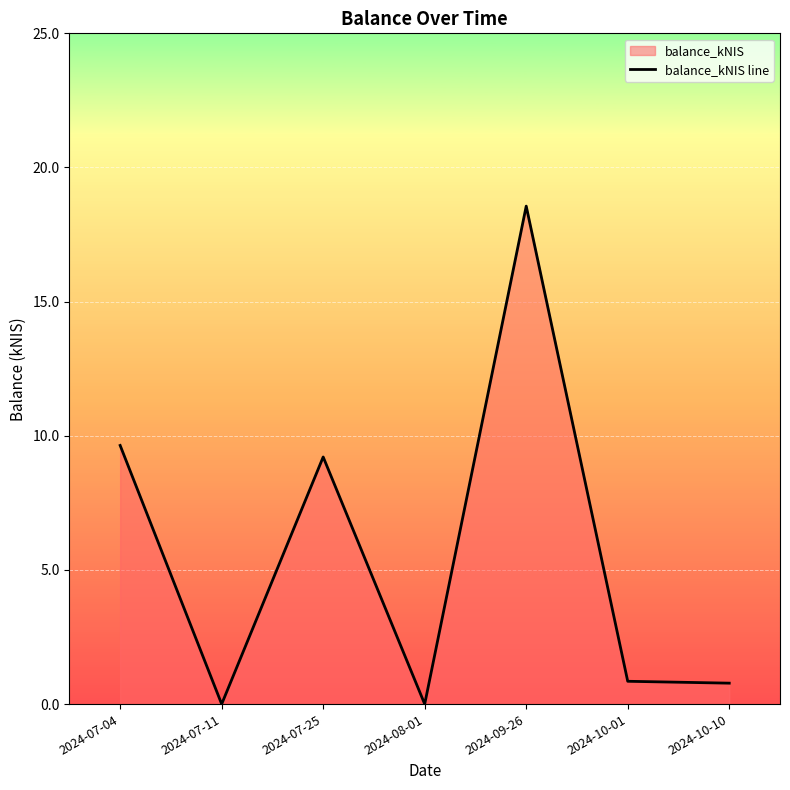

Rank the categories by value from highest to lowest.

2024-09-26, 2024-07-04, 2024-07-25, 2024-10-01, 2024-10-10, 2024-07-11, 2024-08-01